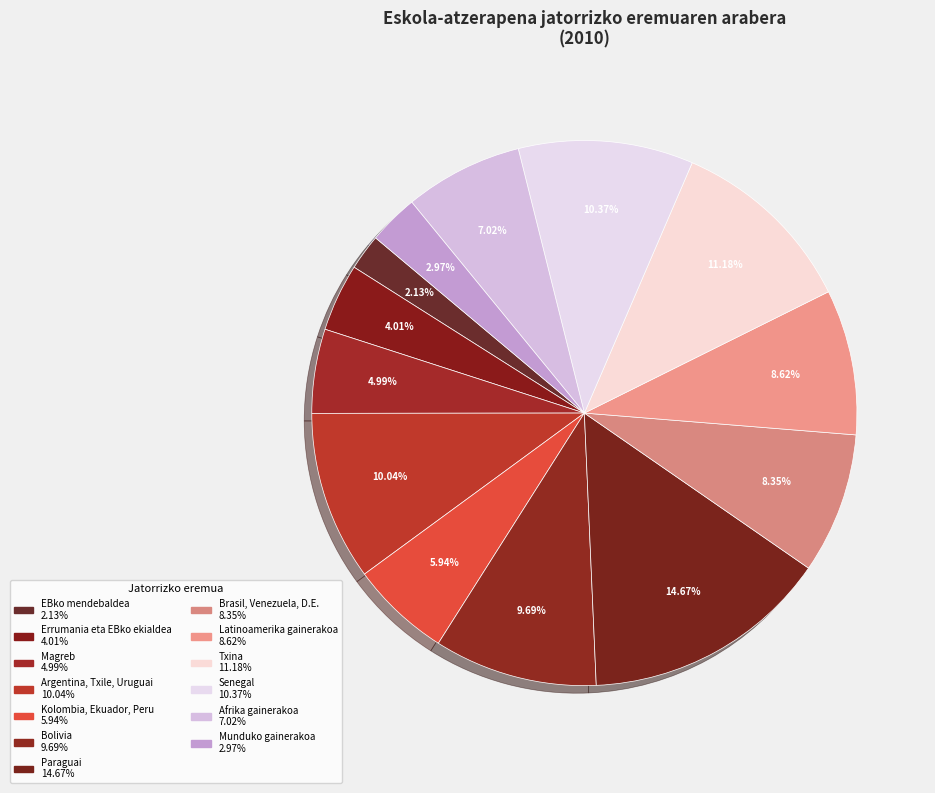

Which category has the biggest portion of the pie?

Paraguai